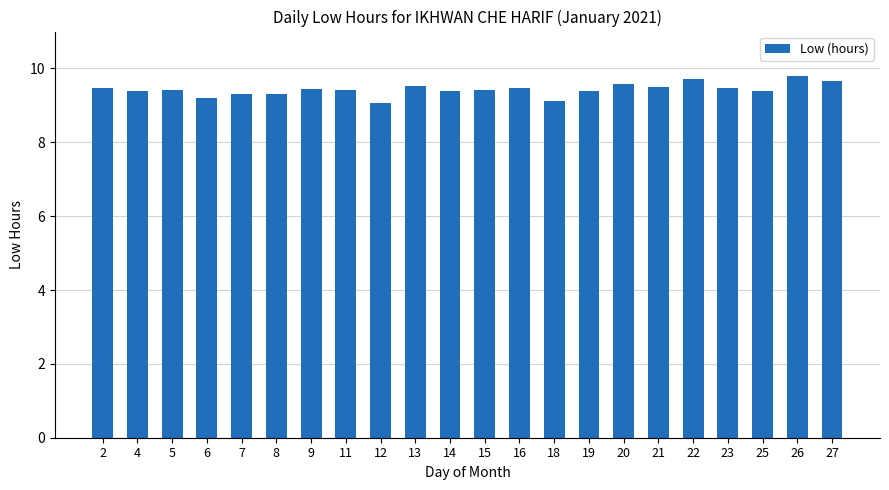

What is the greatest value displayed?

9.8